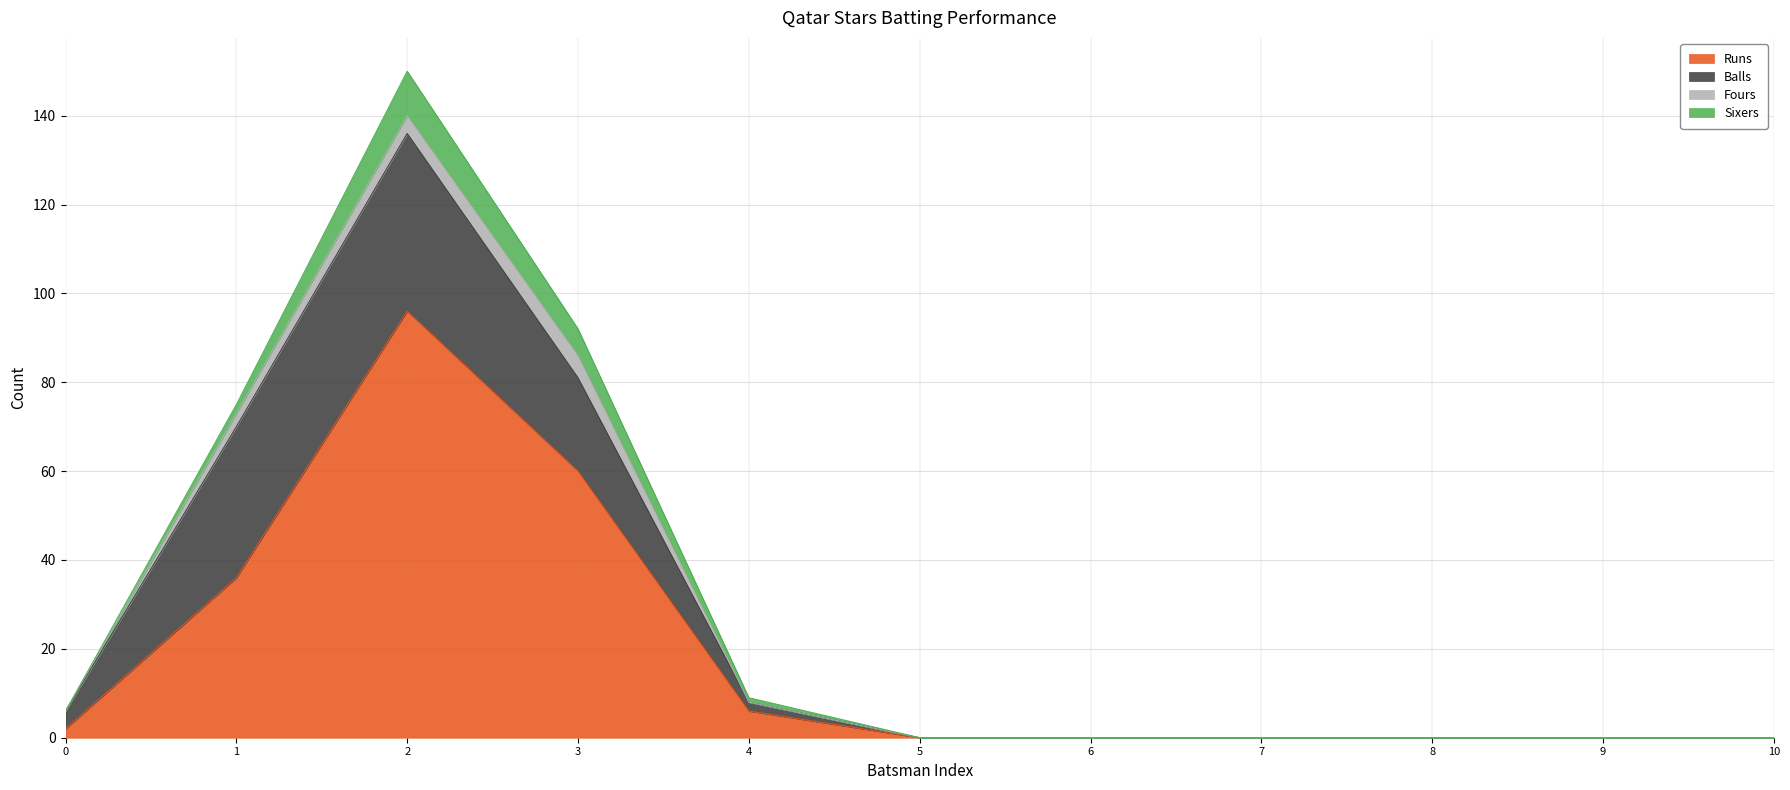

What is the highest value of the Runs series?

96